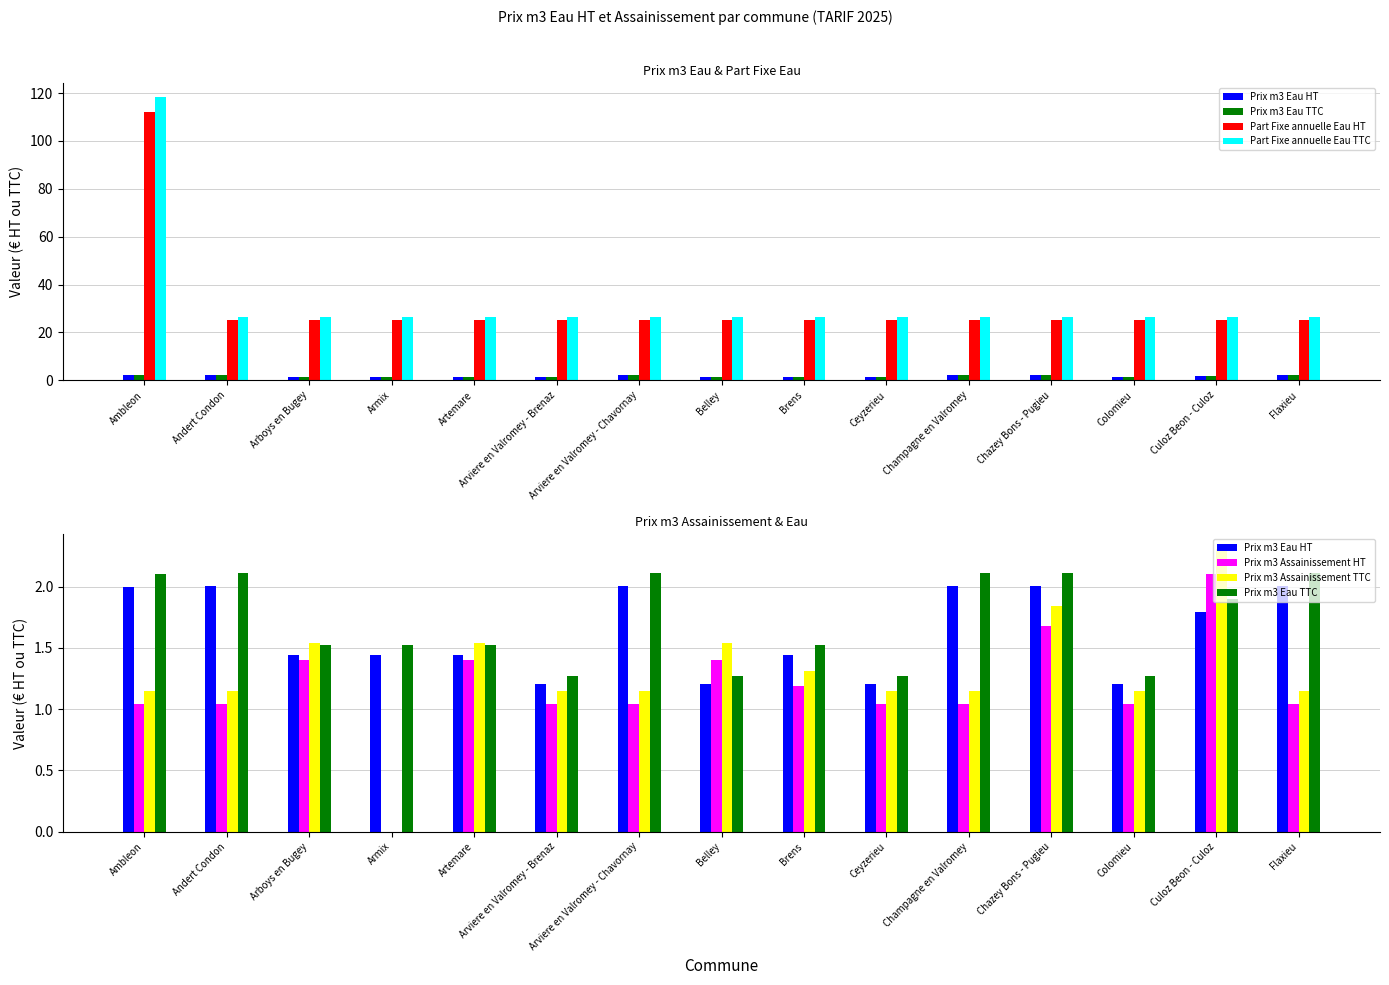

Which category has the highest value in the Prix m3 Eau TTC series?

Arviere en Valromey - Chavornay